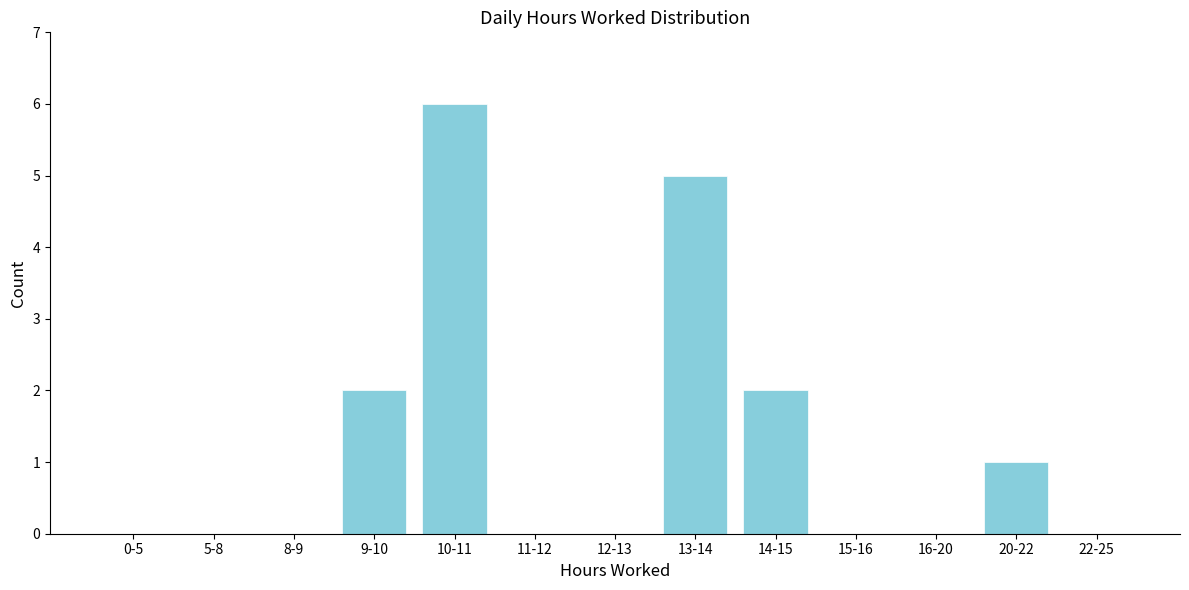

Reading left to right, transcribe all the data shown in this chart.

0-5=0	5-8=0	8-9=0	9-10=2	10-11=6	11-12=0	12-13=0	13-14=5	14-15=2	15-16=0	16-20=0	20-22=1	22-25=0